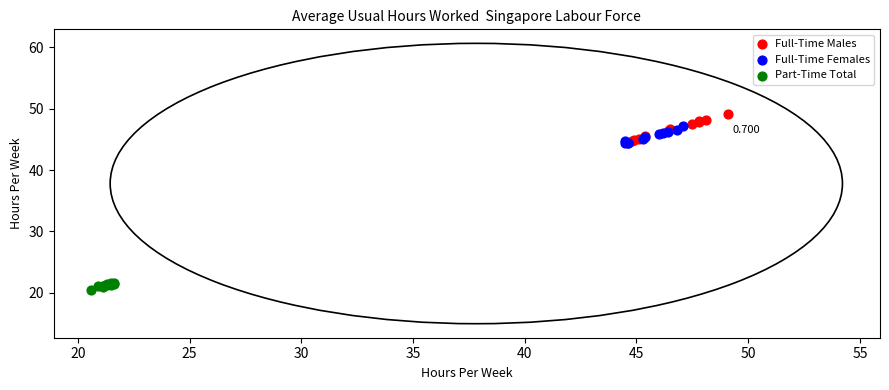

Which series has the largest Y range (max minus min)?

Full-Time Males